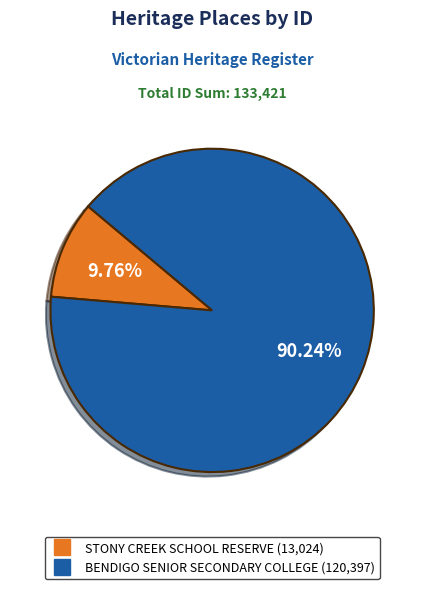

Is there any slice that represents more than half of the pie?

Yes